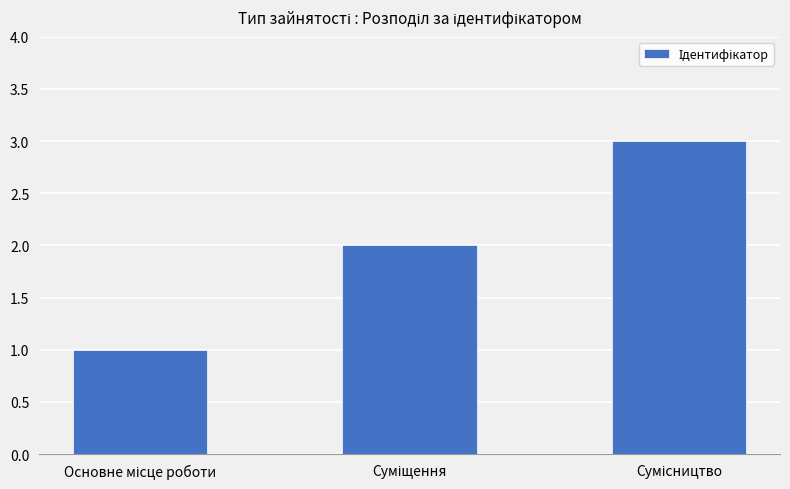

What is the sum of all values?

6